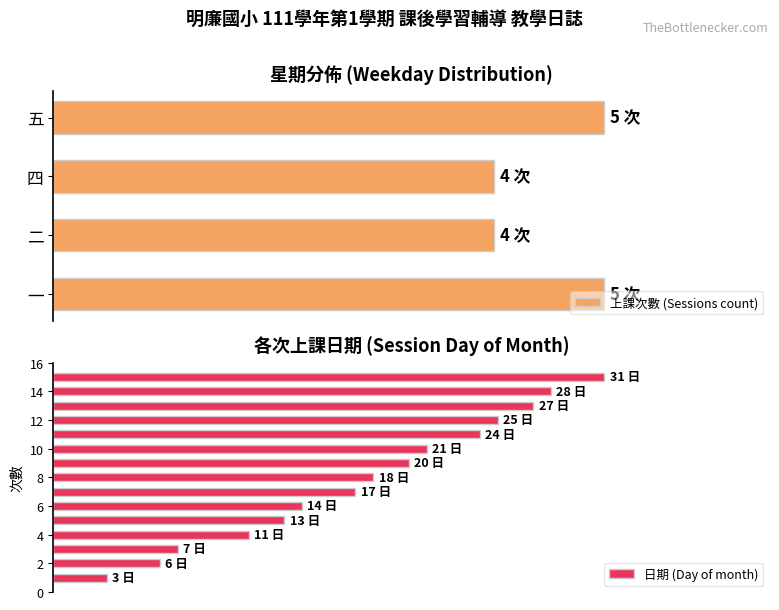

What is the maximum value shown in the chart?

31